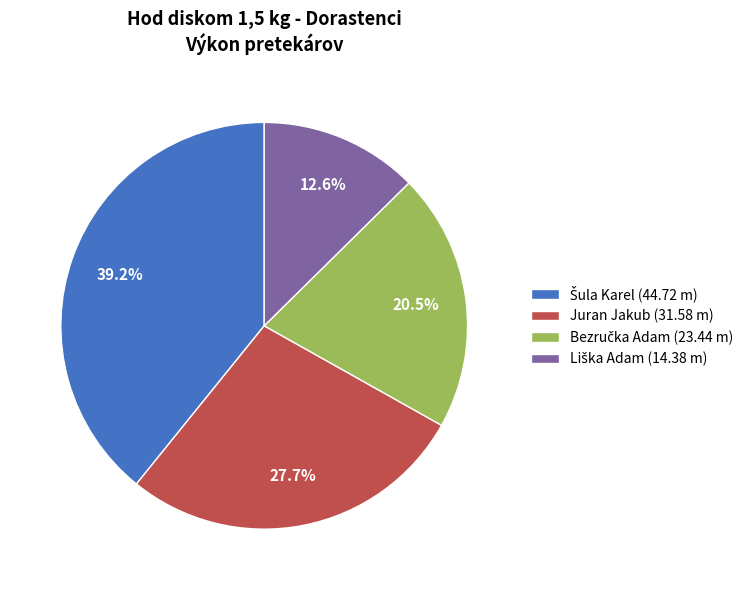

Is there a majority slice in this chart?

No